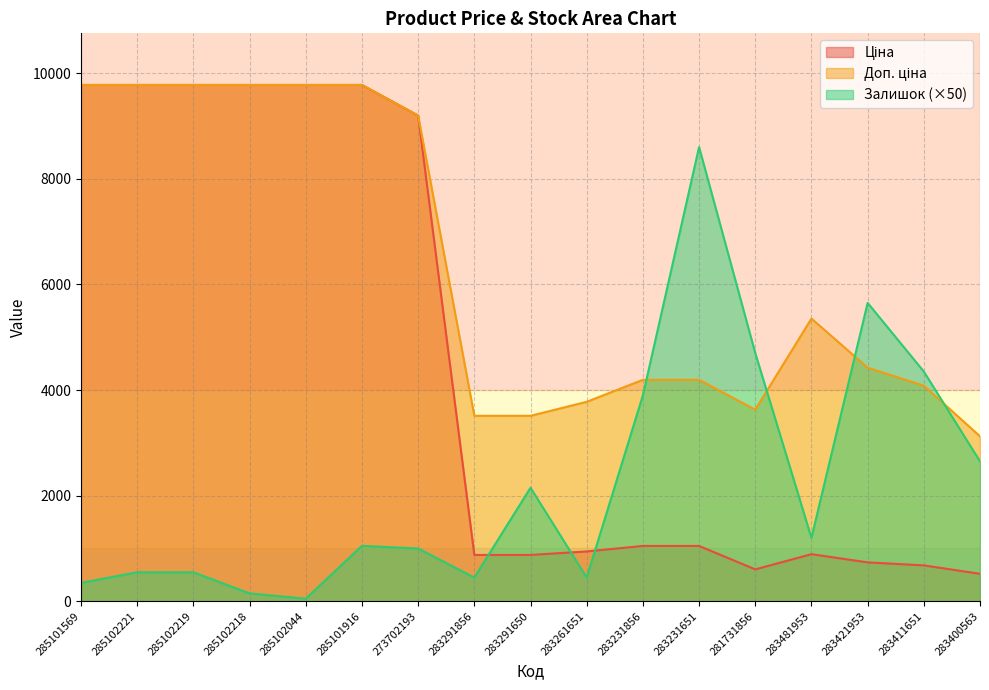

Is the value of Залишок at 285102044 greater than the value of Ціна at 285102218?

No